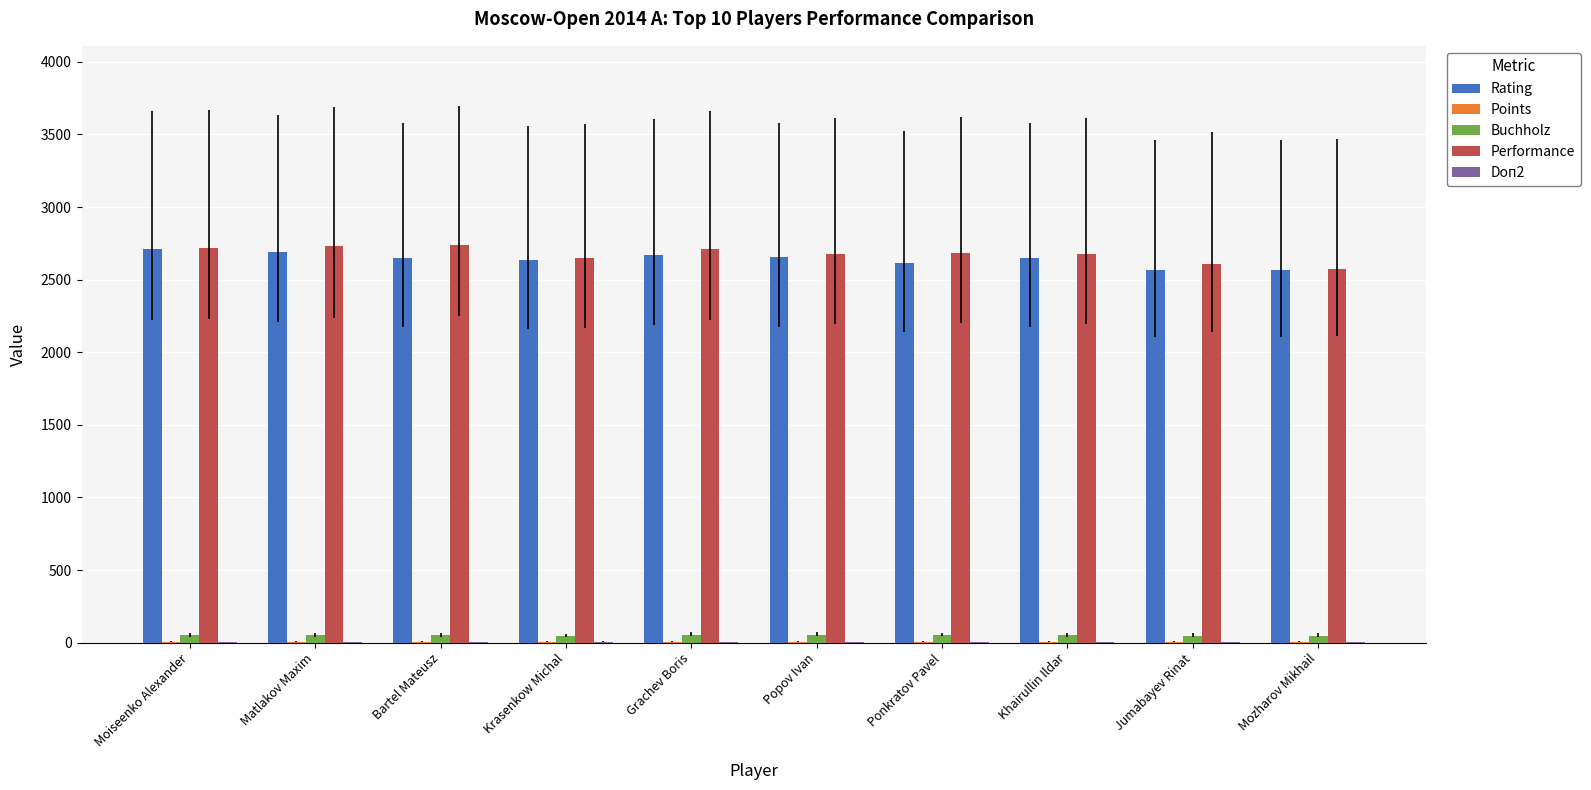

The value of Performance at Mozharov Mikhail is 1488.1. True or false?

False